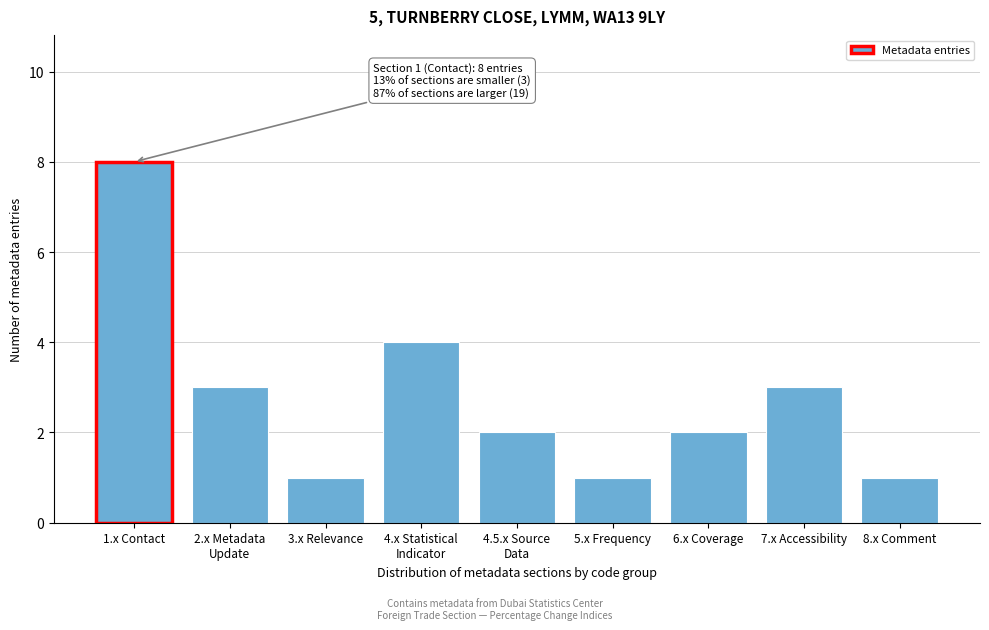

Reading left to right, what are all the values shown in this chart?

8	3	1	4	2	1	2	3	1